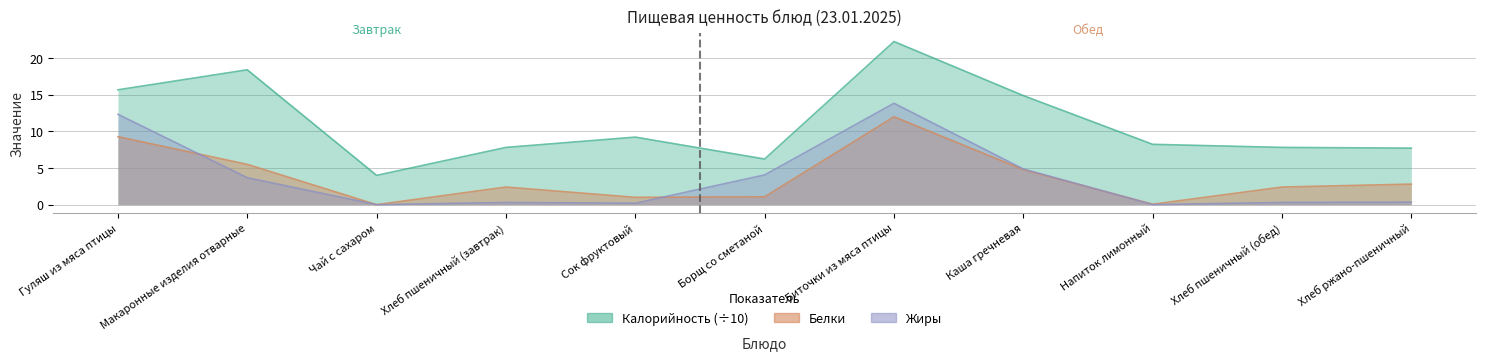

At Напиток лимонный, list the series in order from smallest to largest.

Жиры, Белки, Калорийность